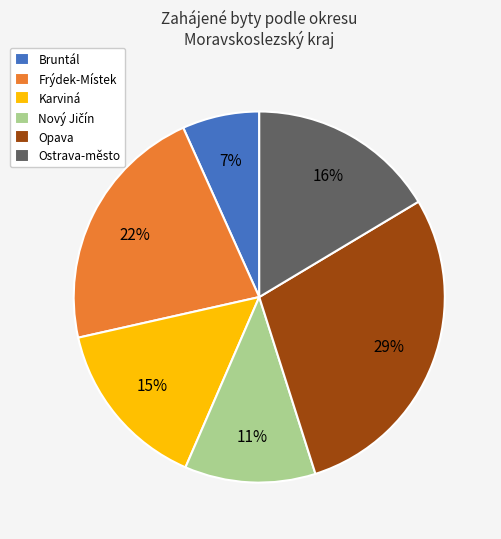

Do Opava and Ostrava-město together represent more than half of the pie?

No